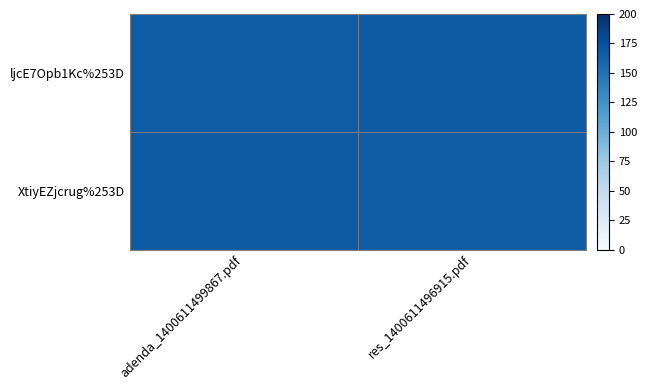

What is the spread (max minus min) of values at res_1400611496915.pdf?

1